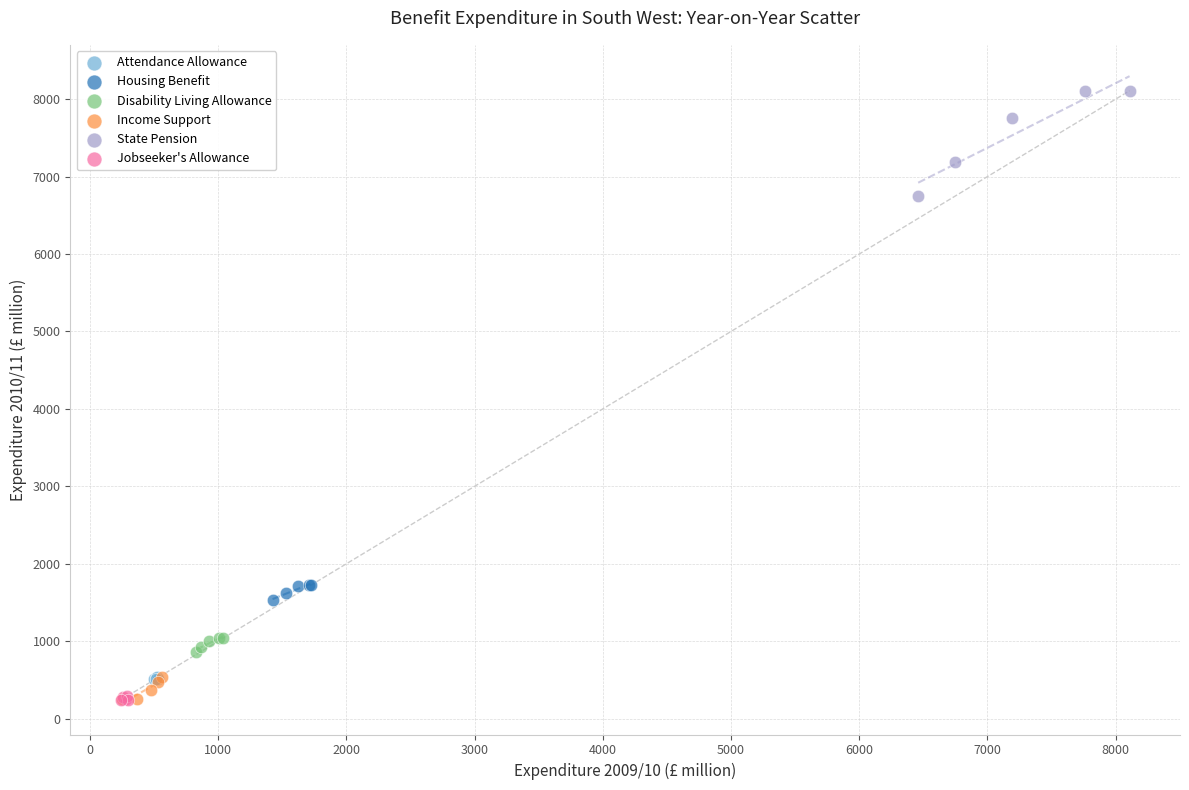

Which series contains the highest Y value?

State Pension